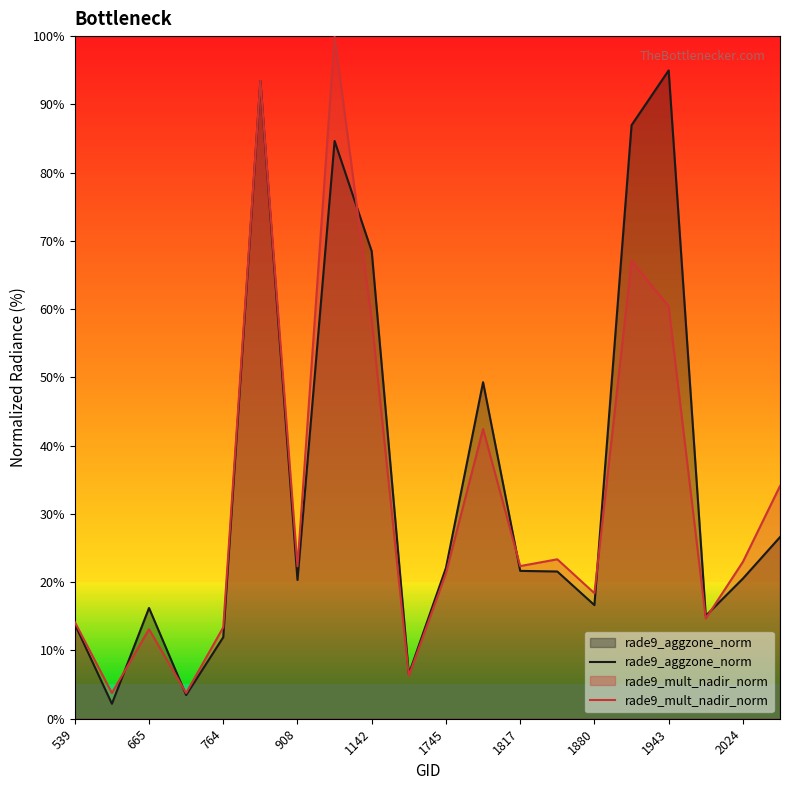

How many distinct data groups are displayed?

2